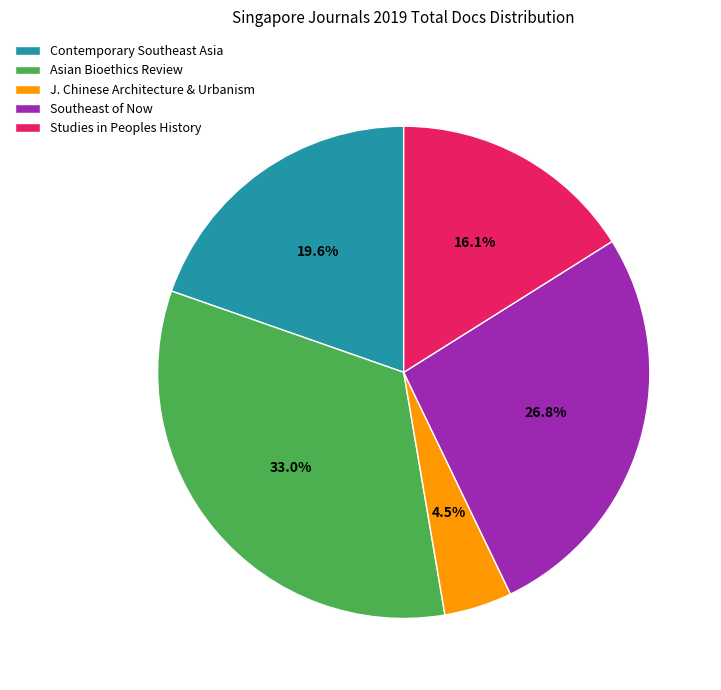

Does Contemporary Southeast Asia represent more than half of the total?

No